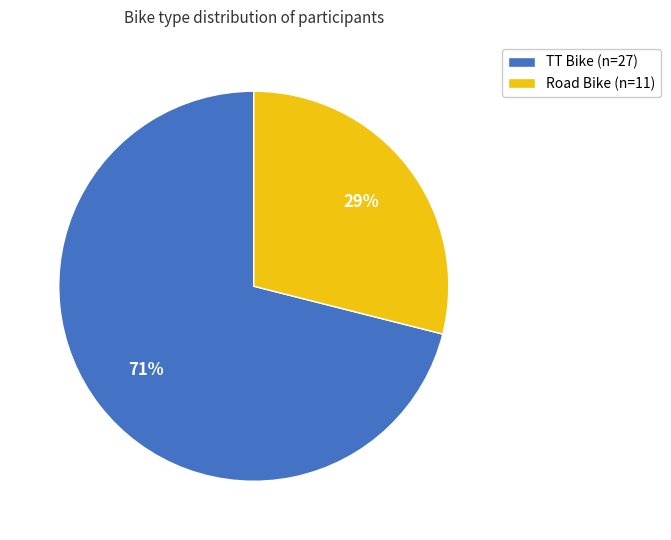

How many slices are in this pie chart?

2